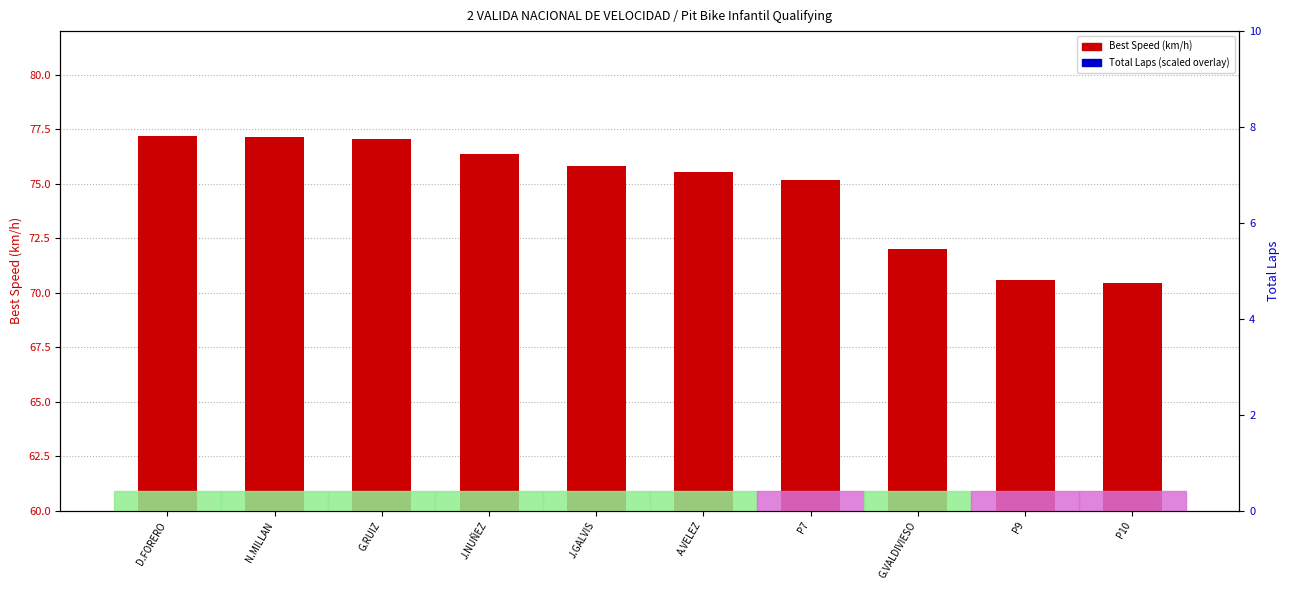

At how many categories does at least one series exceed 50?

10